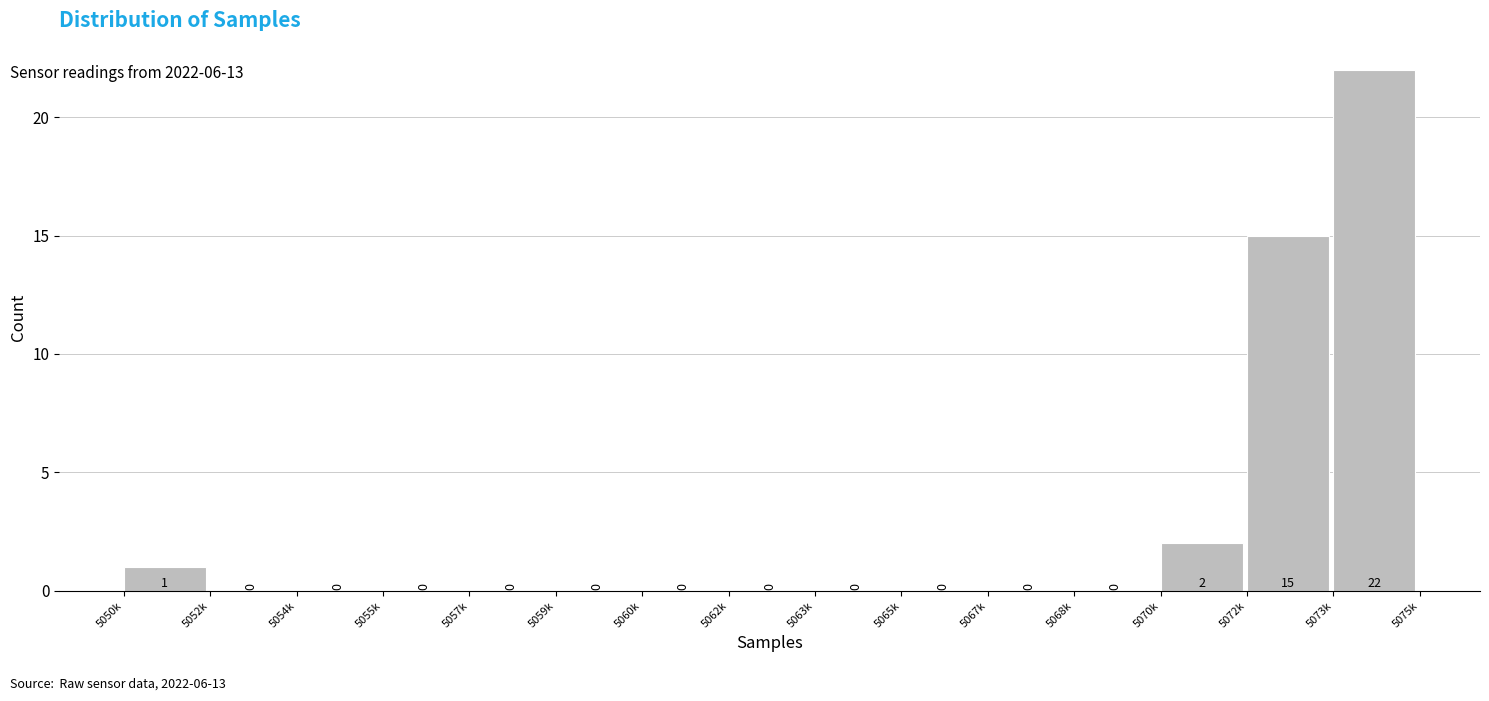

Reading left to right, what are all the values shown in this chart?

5050k=1	5052k=0	5054k=0	5055k=0	5057k=0	5059k=0	5060k=0	5062k=0	5063k=0	5065k=0	5067k=0	5068k=0	5070k=2	5072k=15	5073k=22